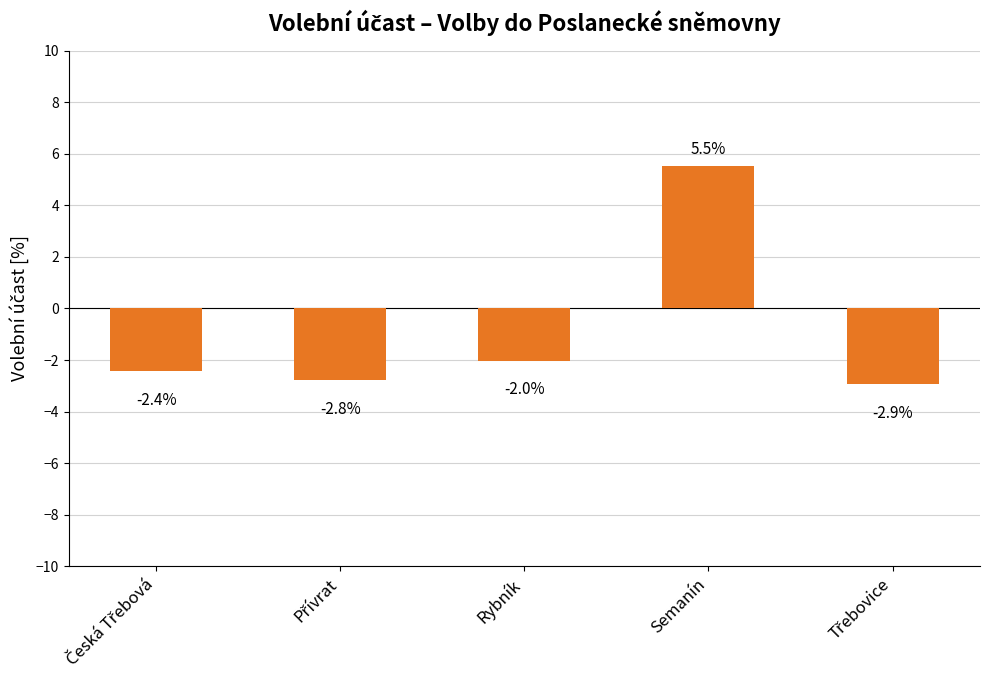

What is the sum of all values?

-4.6